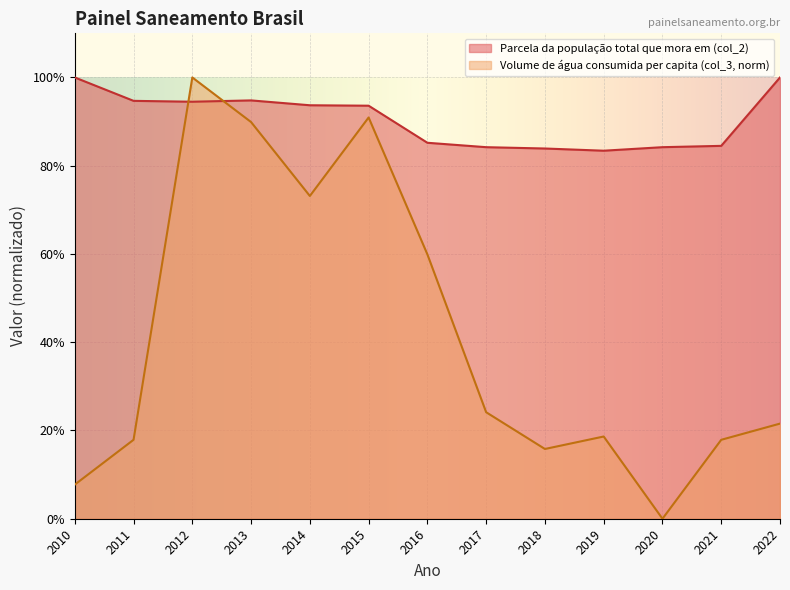

Reading right to left, what are all the values shown in this chart?

Parcela da população total que mora em (col_2): 2022=1.0	2021=0.8	2020=0.8	2019=0.8	2018=0.8	2017=0.8	2016=0.9	2015=0.9	2014=0.9	2013=0.9	2012=0.9	2011=0.9	2010=1.0
Volume de água consumida per capita (col_3): 2022=0.2	2021=0.2	2020=0.0	2019=0.2	2018=0.2	2017=0.2	2016=0.6	2015=0.9	2014=0.7	2013=0.9	2012=1.0	2011=0.2	2010=0.1